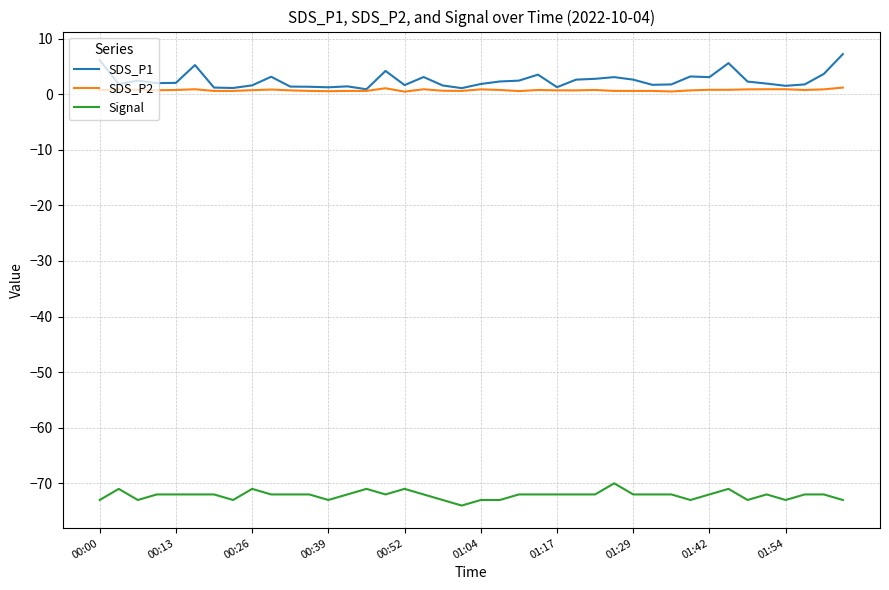

Rank the series by their maximum value, from highest to lowest.

SDS_P1, SDS_P2, Signal